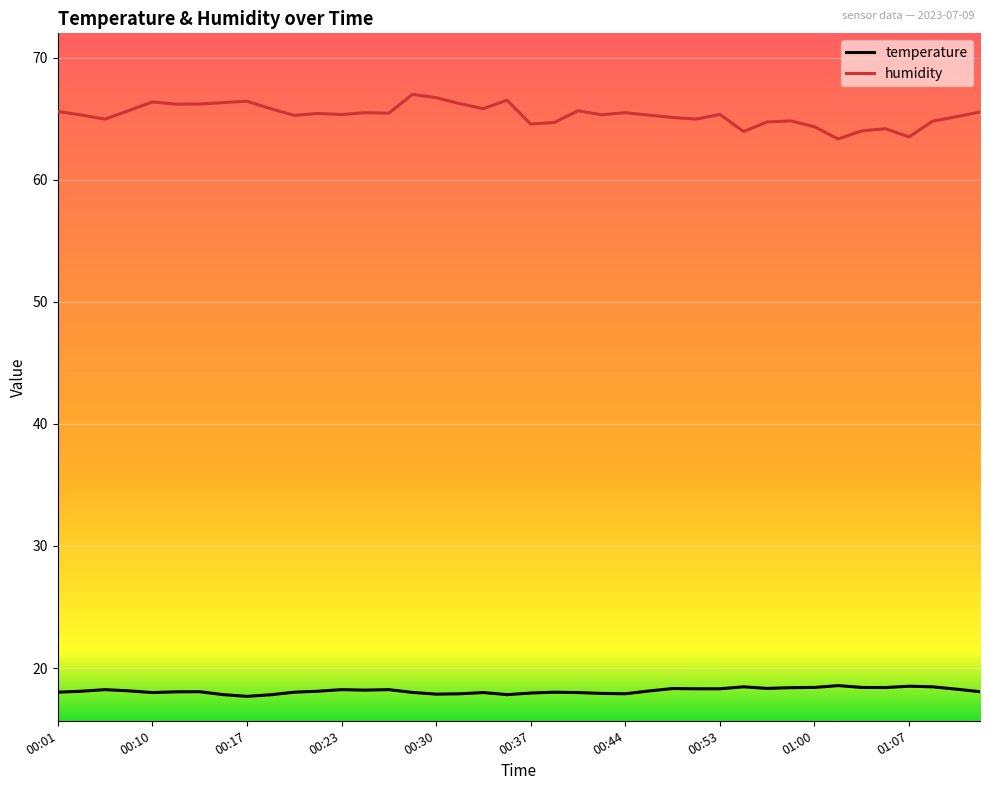

What is the sum of all humidity values?

2612.5